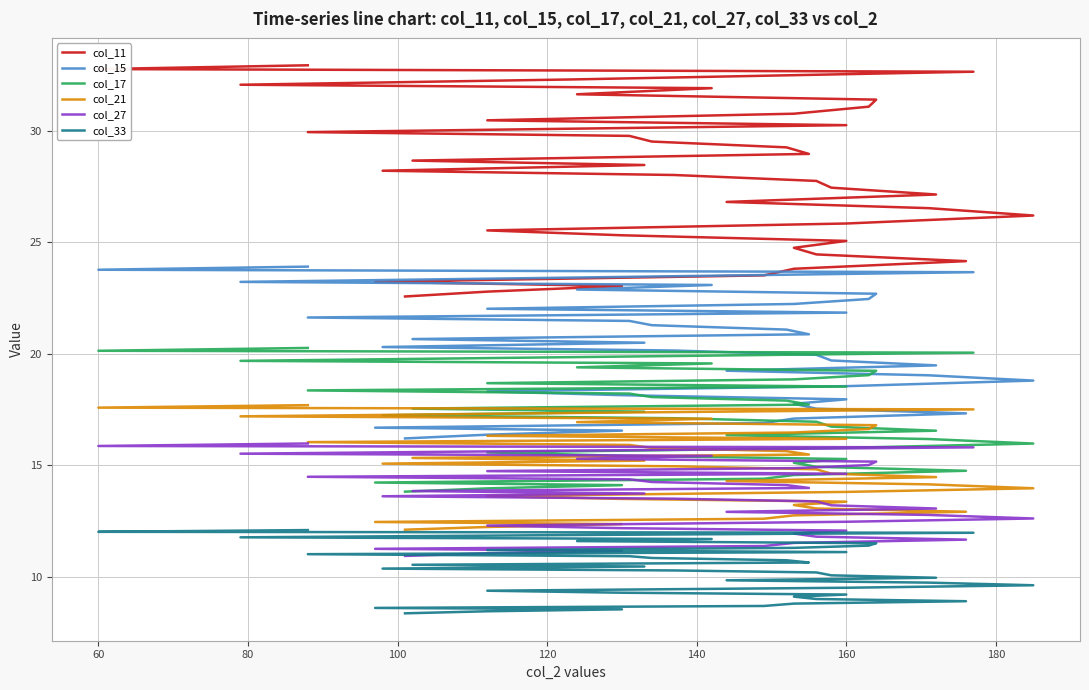

True or false: col_11 and col_27 intersect in this chart.

False